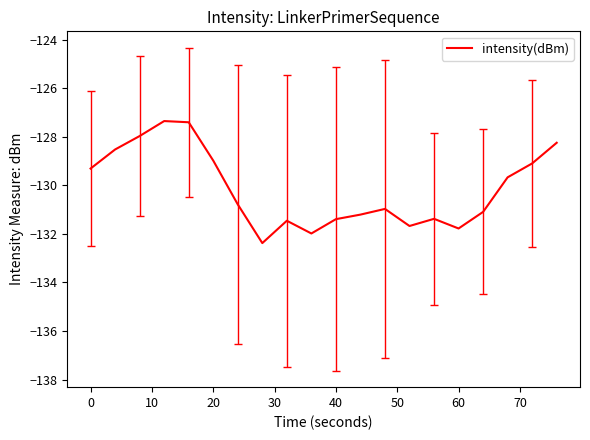

Reading left to right, list all the values displayed in this chart.

-129.3	-128.5	-128.0	-127.4	-127.4	-129.0	-130.8	-132.4	-131.5	-132.0	-131.4	-131.2	-131.0	-131.7	-131.4	-131.8	-131.1	-129.7	-129.1	-128.2